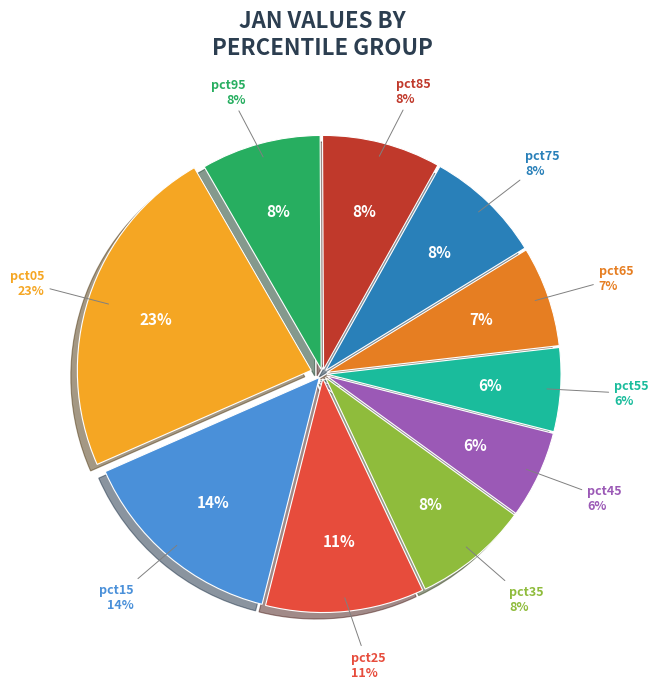

What is the change in value from pct65 to pct95?

+0.2